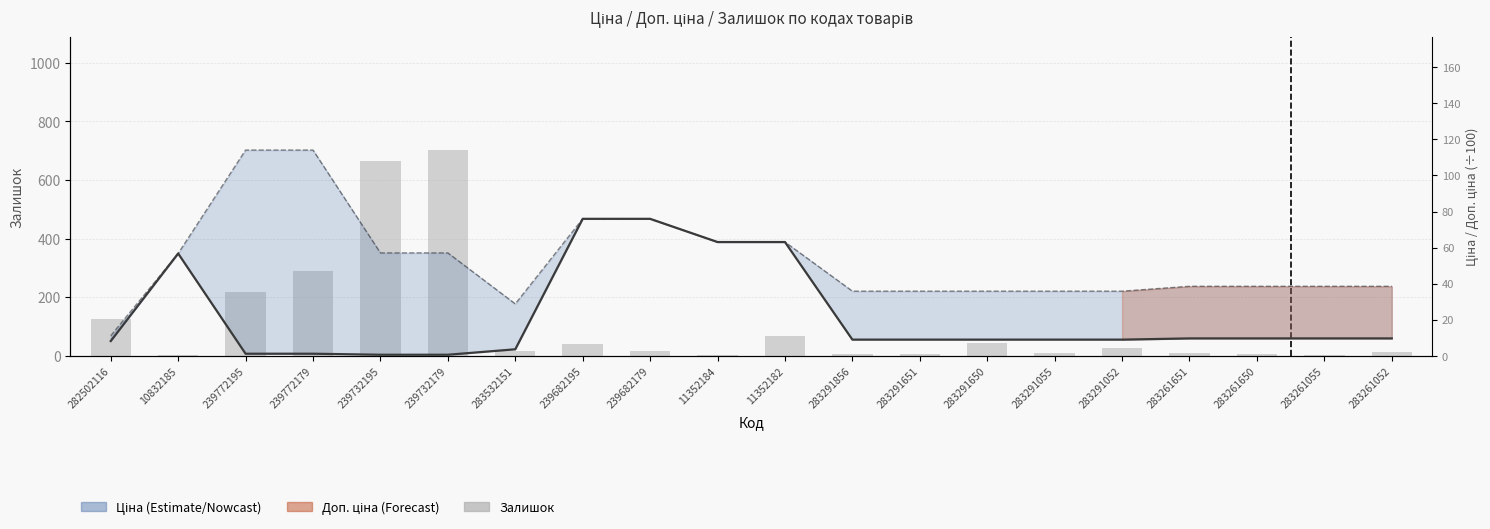

What is the value of the Доп. ціна (×100) bar at the 9th from the left?

76.0